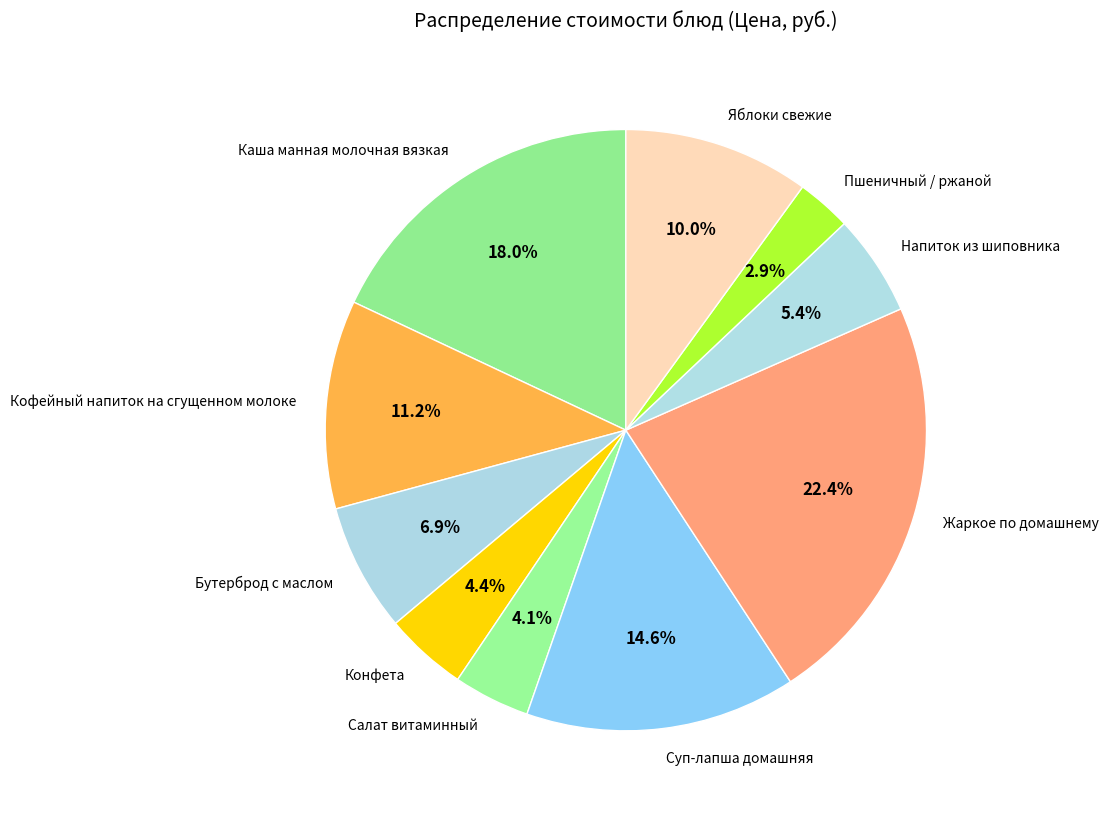

What is the ratio of the value at Кофейный напиток на сгущенном молоке to the value at Напиток из шиповника?

2.1